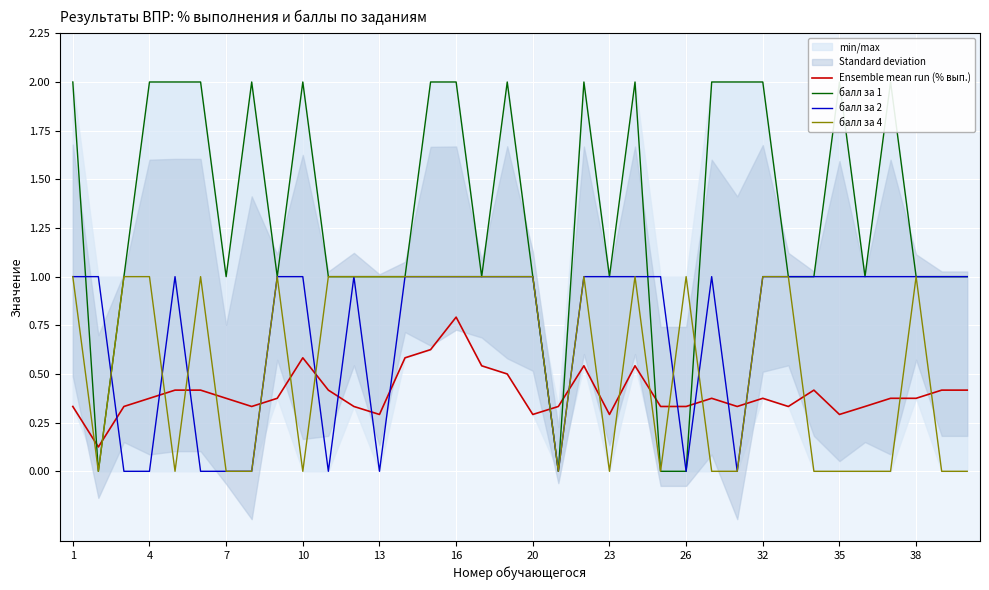

Rank the series by their average value, from lowest to highest.

Ensemble mean run (% вып.), балл за 4, балл за 2, балл за 1